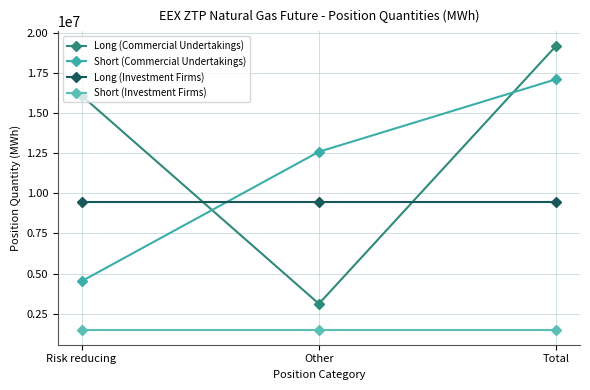

Does the chart have visible grid lines?

Yes